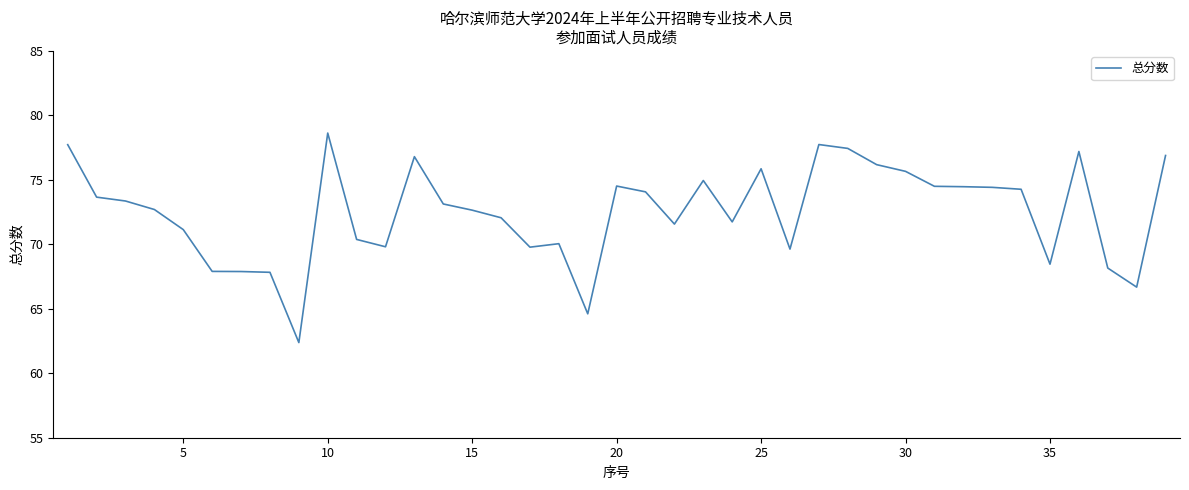

What is the minimum value shown in the chart?

62.4